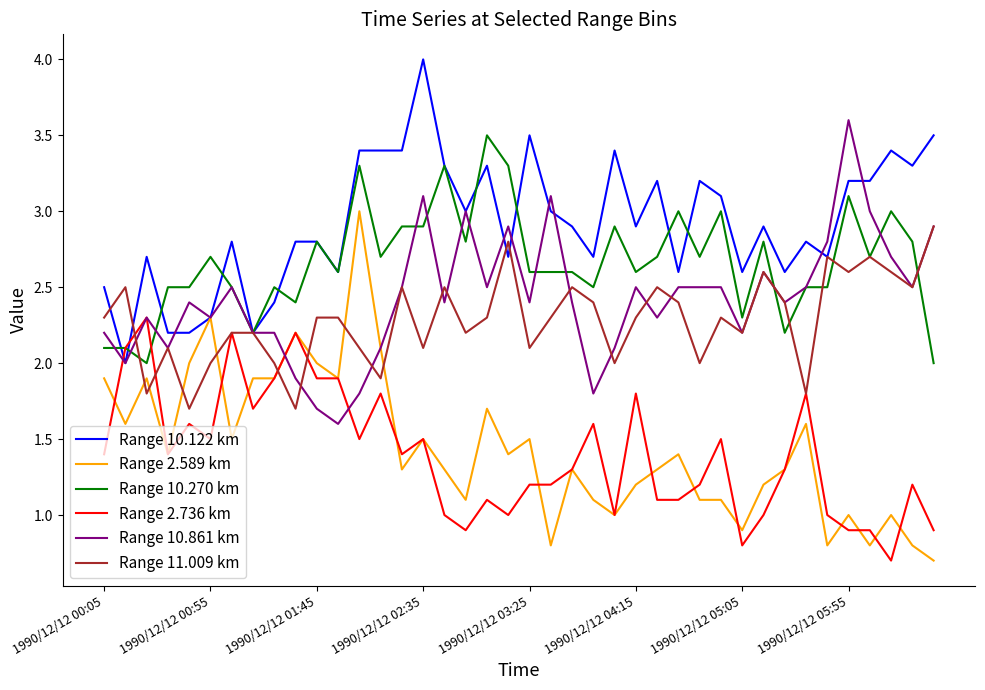

Which series has the widest spread of values?

Range 2.589 km